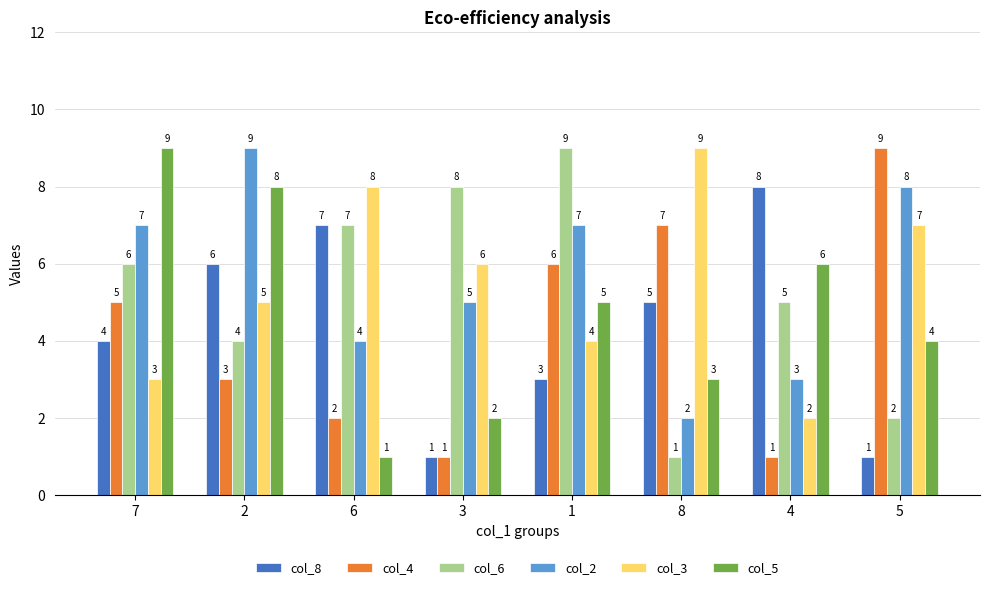

What is the maximum value for col_6?

9